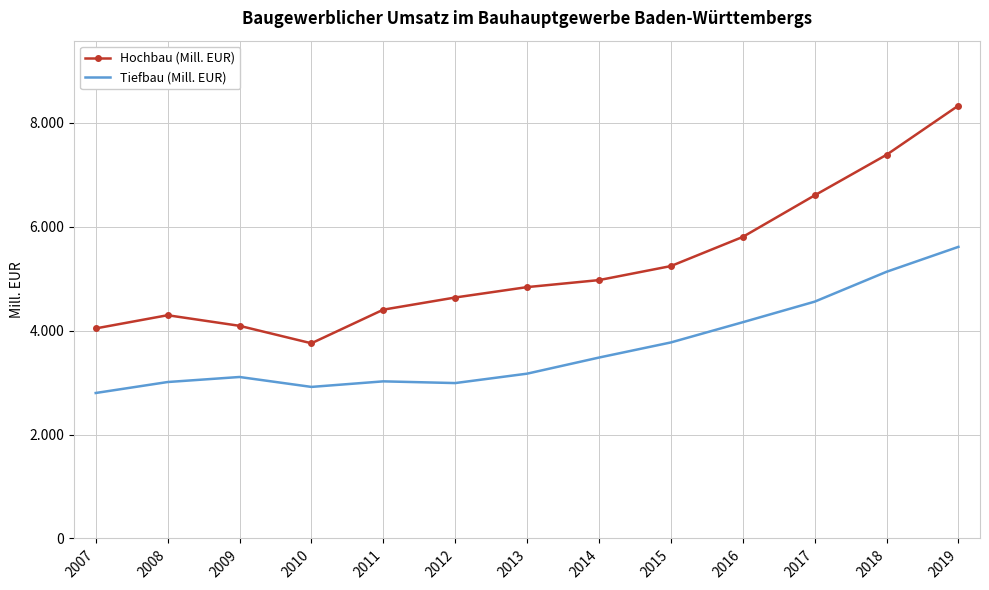

At which label is Hochbau (Mill. EUR) closest to 6044?

2016